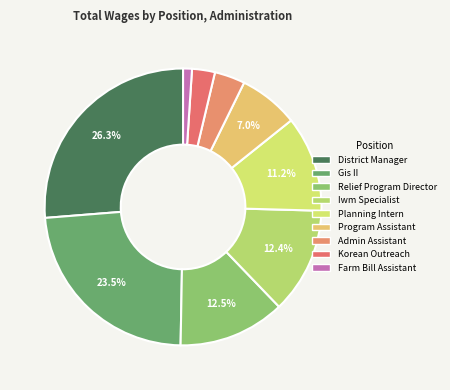

Which category has the biggest portion of the pie?

District Manager